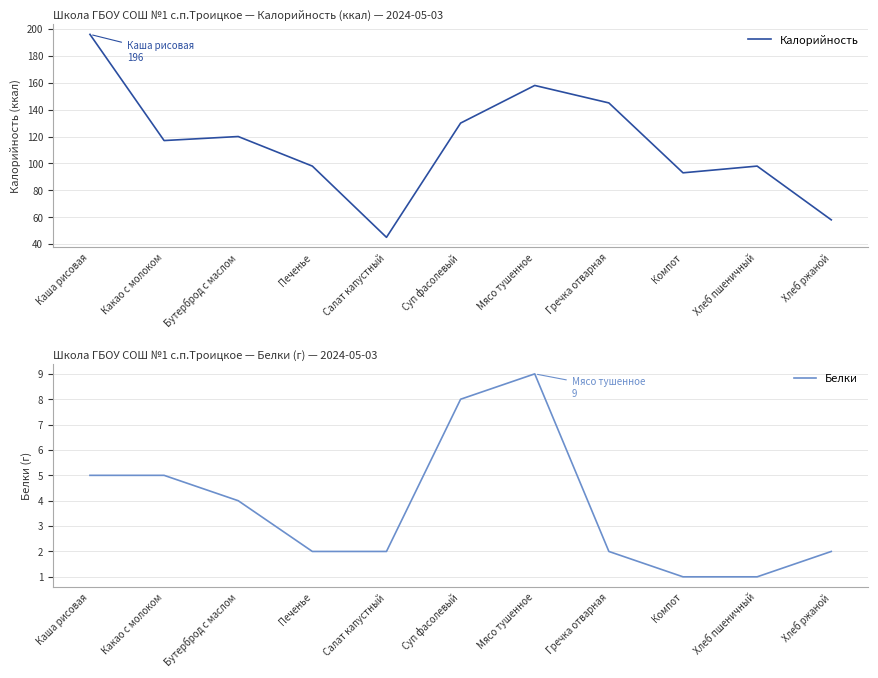

Reading left to right, list all the values displayed in this chart.

Калорийность: Каша рисовая=196	Какао с молоком=117	Бутерброд с маслом=120	Печенье=98	Салат капустный=45	Суп фасолевый=130	Мясо тушенное=158	Гречка отварная=145	Компот=93	Хлеб пшеничный=98	Хлеб ржаной=58
Белки: Каша рисовая=5	Какао с молоком=5	Бутерброд с маслом=4	Печенье=2	Салат капустный=2	Суп фасолевый=8	Мясо тушенное=9	Гречка отварная=2	Компот=1	Хлеб пшеничный=1	Хлеб ржаной=2